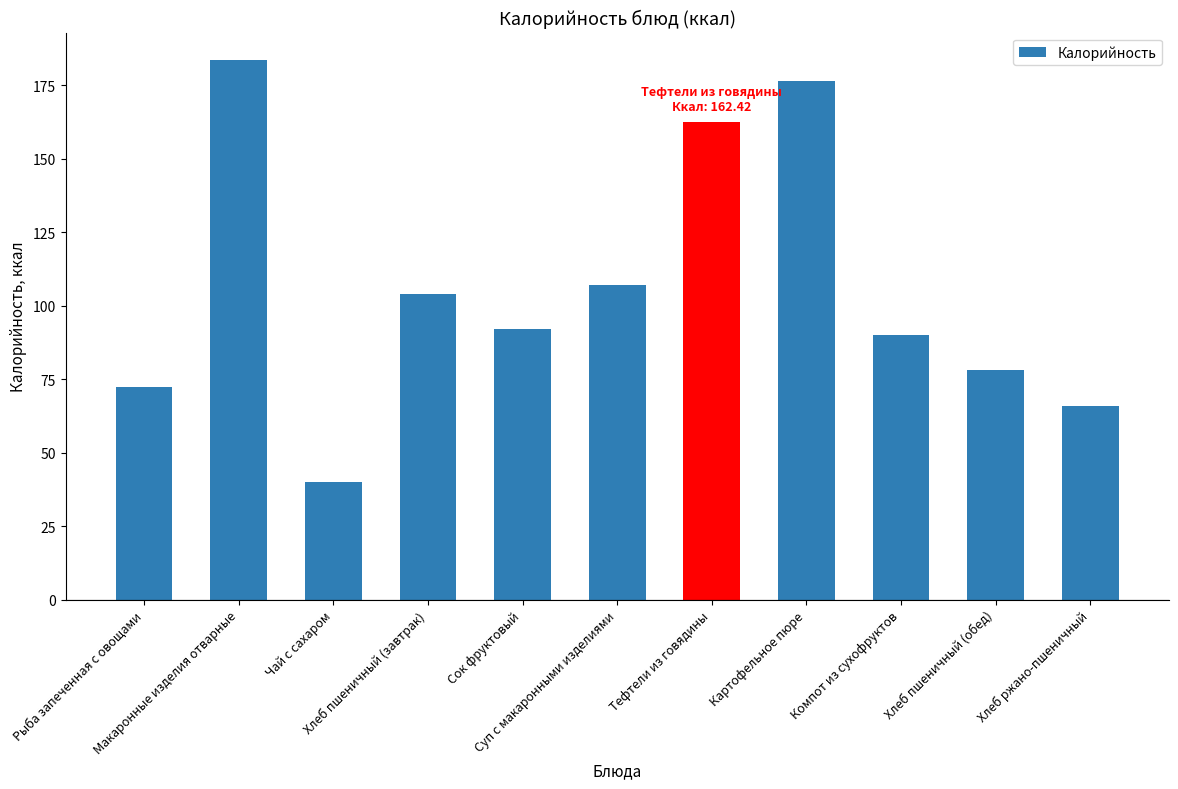

The chart shows a value of 122.6 at Сок фруктовый. True or false?

False